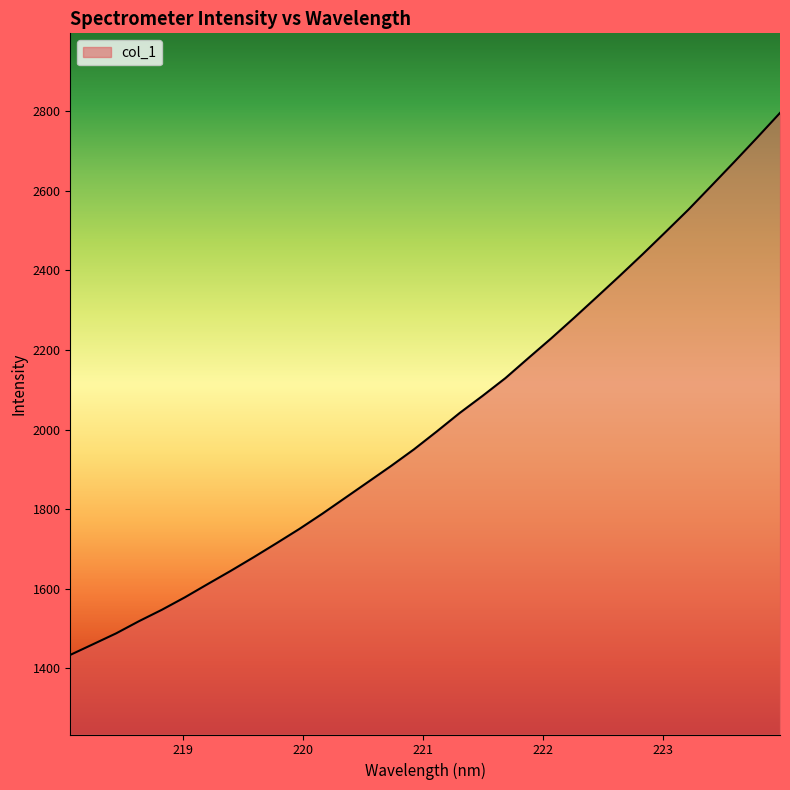

What is the minimum value shown in the chart?

1434.0